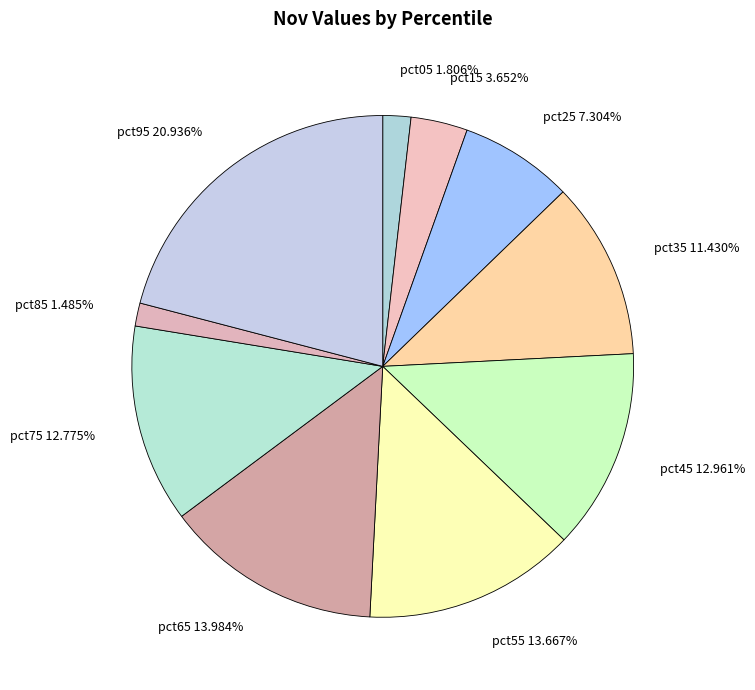

The pct65 slice represents 14% of the pie. True or false?

True